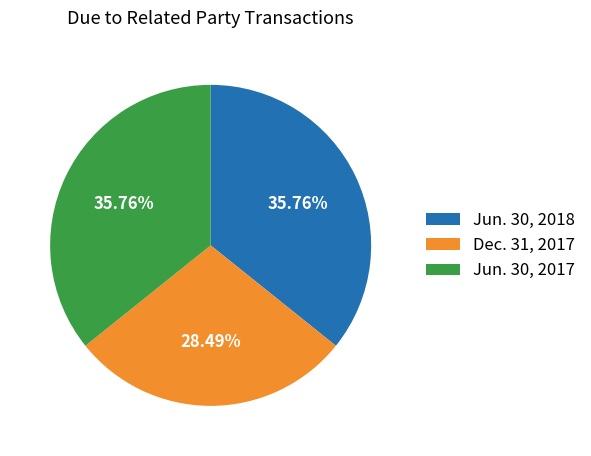

Combined, do Jun. 30, 2017 and Dec. 31, 2017 account for over 50%?

Yes